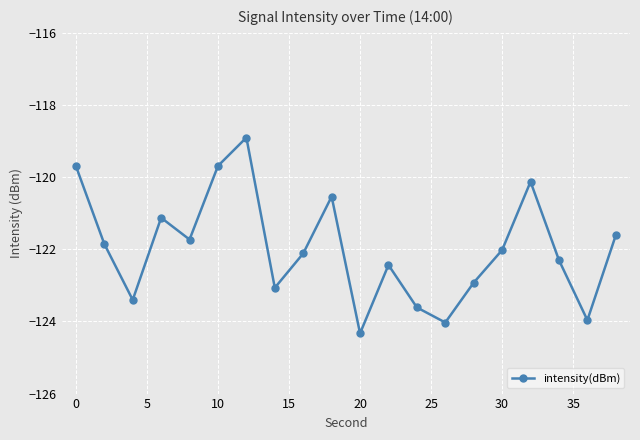

True or false: the data has more than 2 interior local peaks.

True